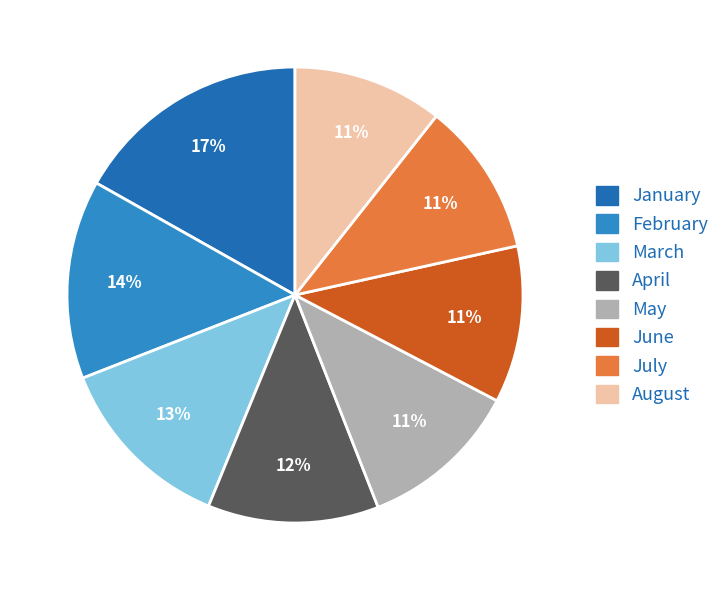

Is there a majority slice in this chart?

No